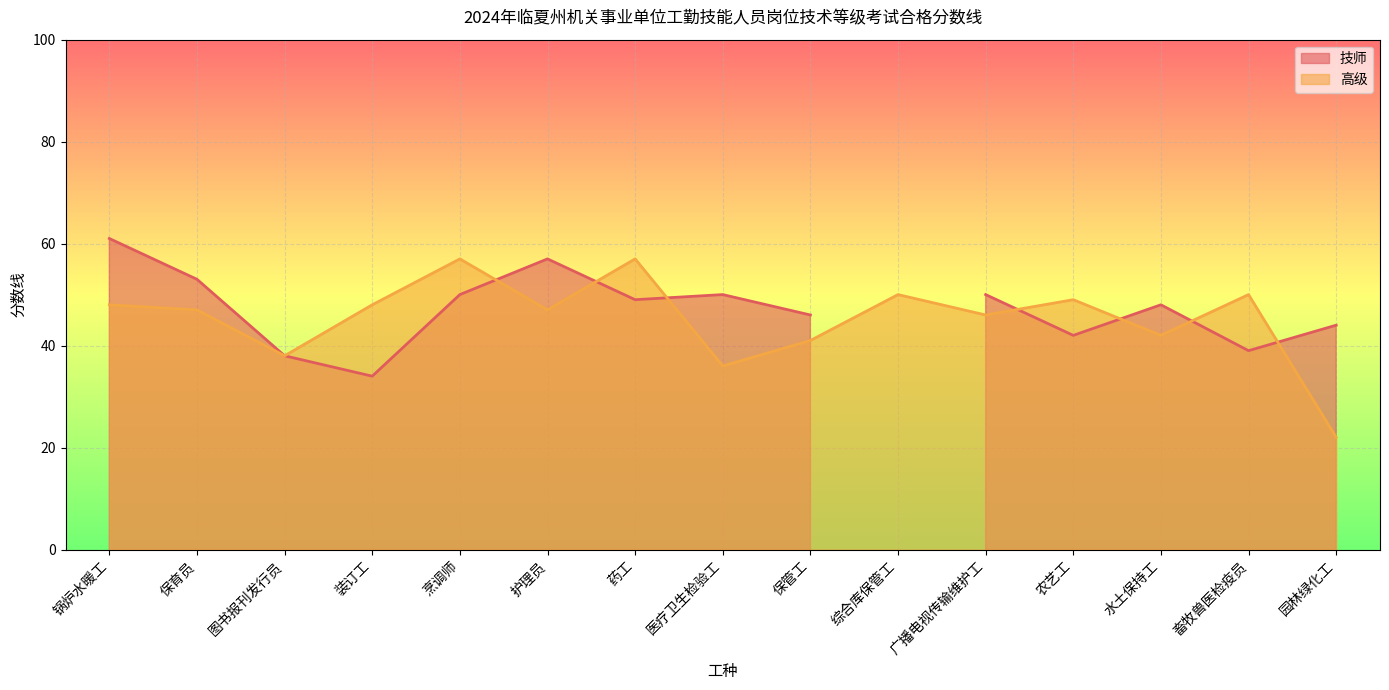

What is the label of the 1st point from the left?

锅炉水暖工